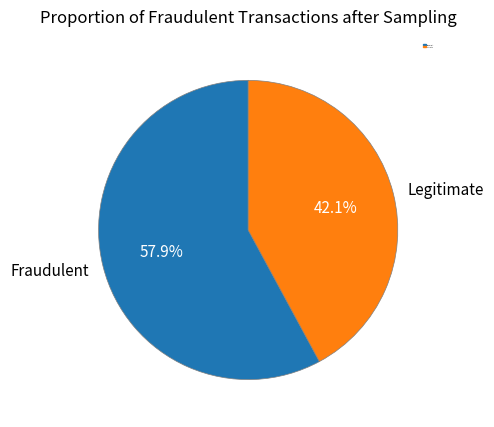

Does Legitimate represent more than half of the total?

No